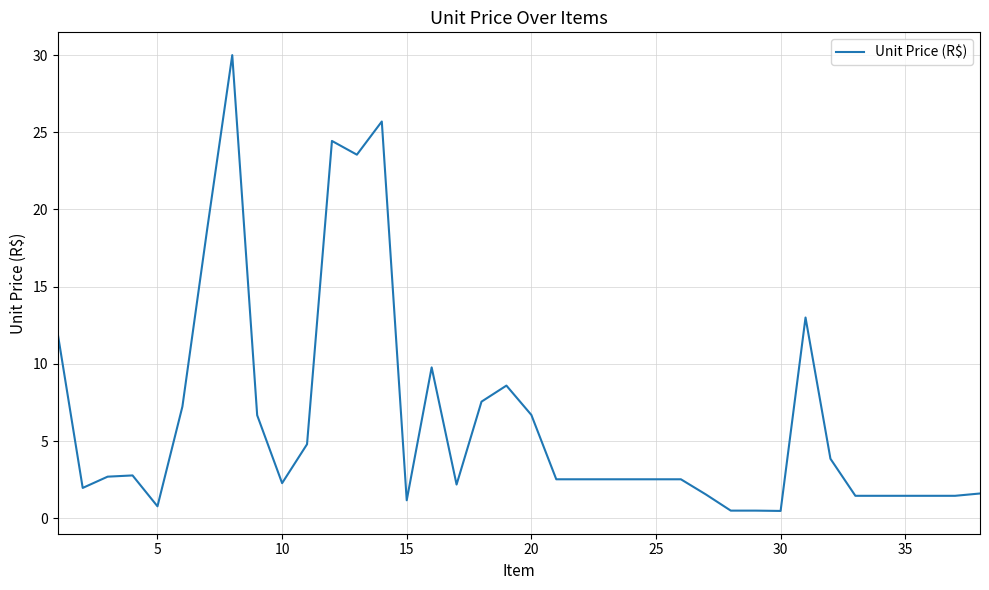

How many lines are shown in the chart?

1